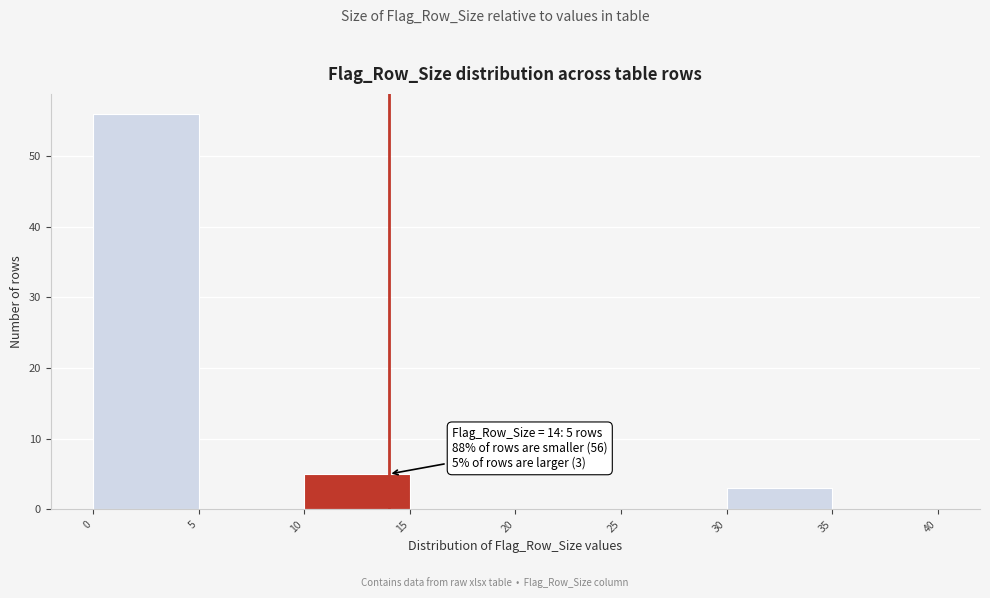

Over which range of the x-axis is the bar tallest?

0 to 5